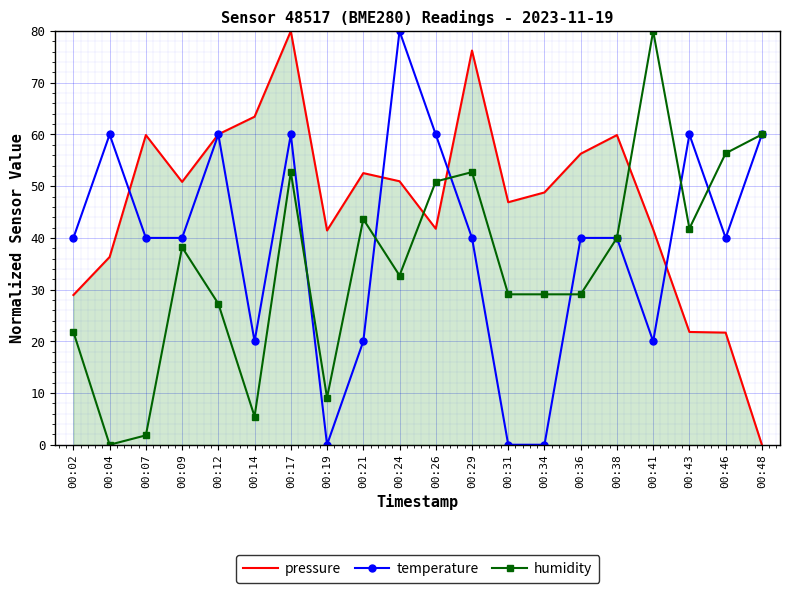

Is the value of temperature at 00:26 greater than the value of humidity at 00:04?

Yes